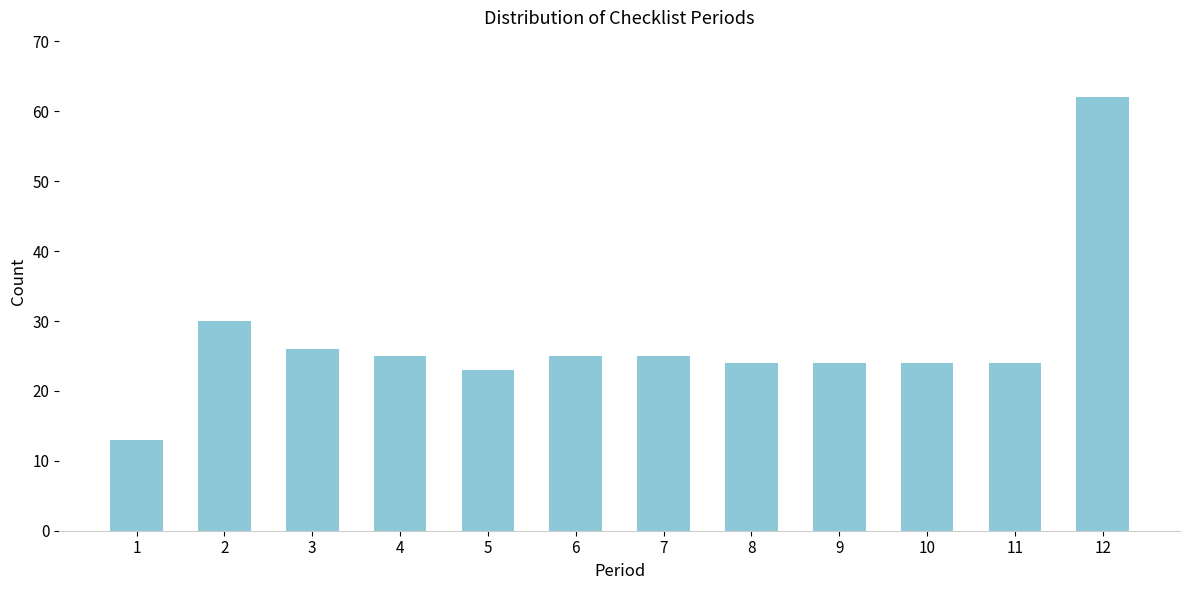

Reading left to right, list all the values displayed in this chart.

1=13	2=30	3=26	4=25	5=23	6=25	7=25	8=24	9=24	10=24	11=24	12=62